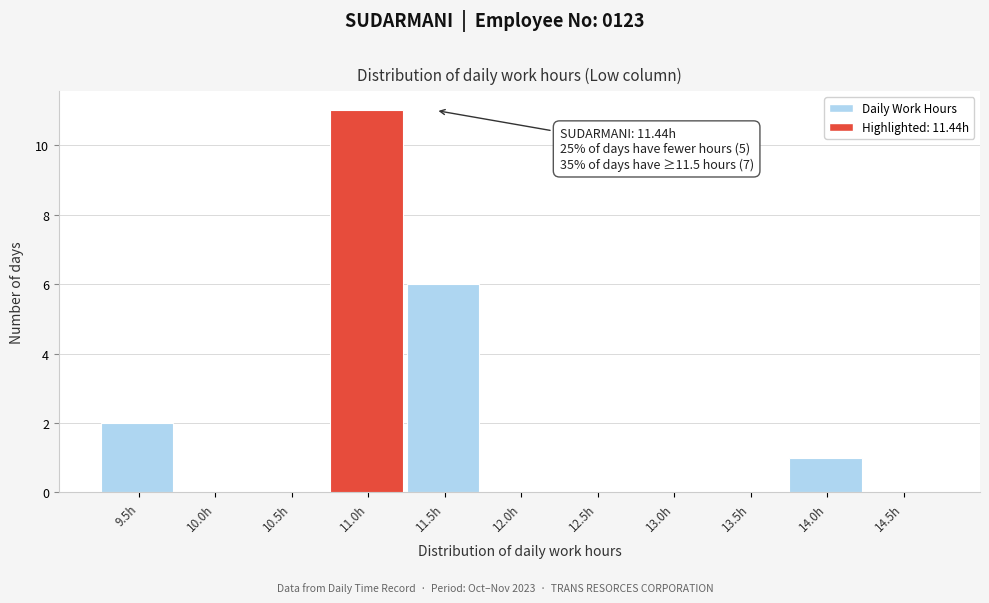

Reading right to left, extract all data points from this chart.

14.5h=0	14.0h=1	13.5h=0	13.0h=0	12.5h=0	12.0h=0	11.5h=6	11.0h=11	10.5h=0	10.0h=0	9.5h=2